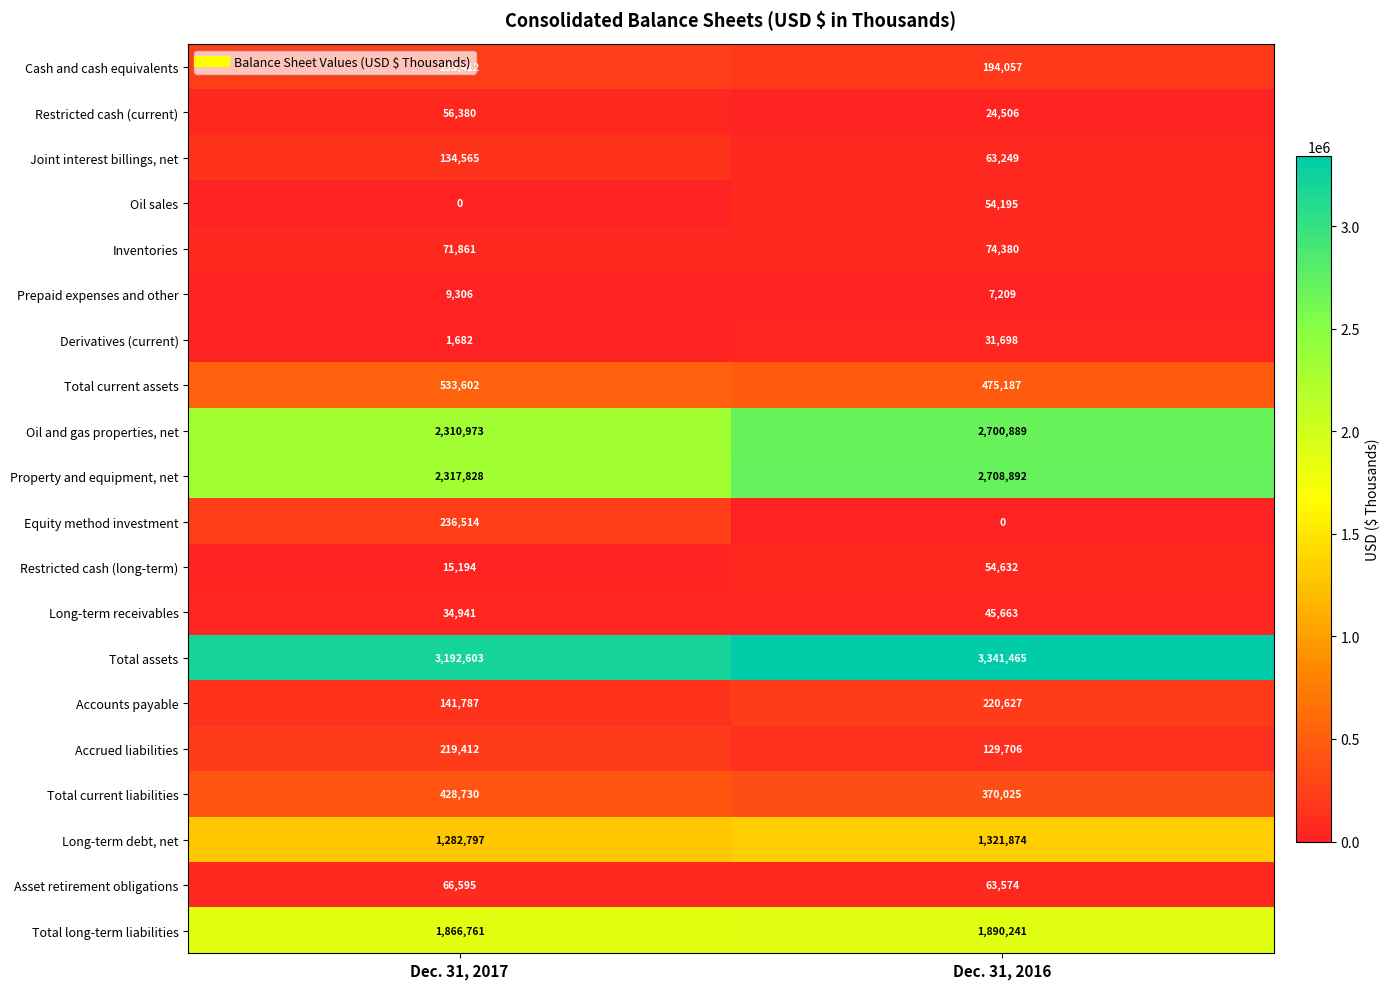

What is the difference between the highest and lowest values at Dec. 31, 2017?

3192603